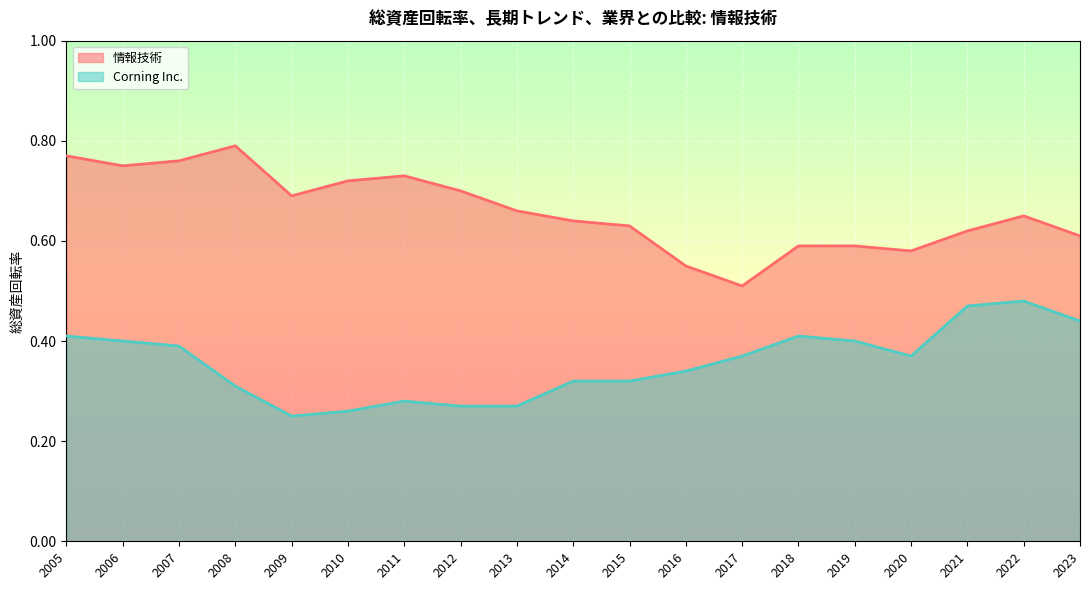

How many lines are shown in the chart?

2